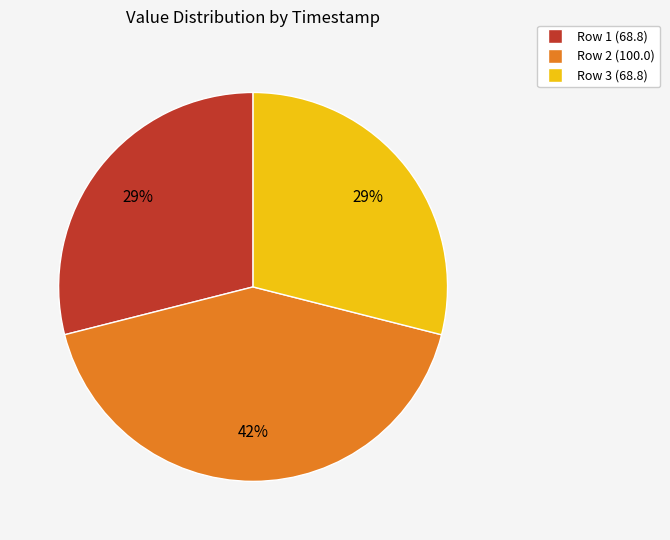

To the nearest percent, what is the difference between the largest and smallest slice percentages?

13%